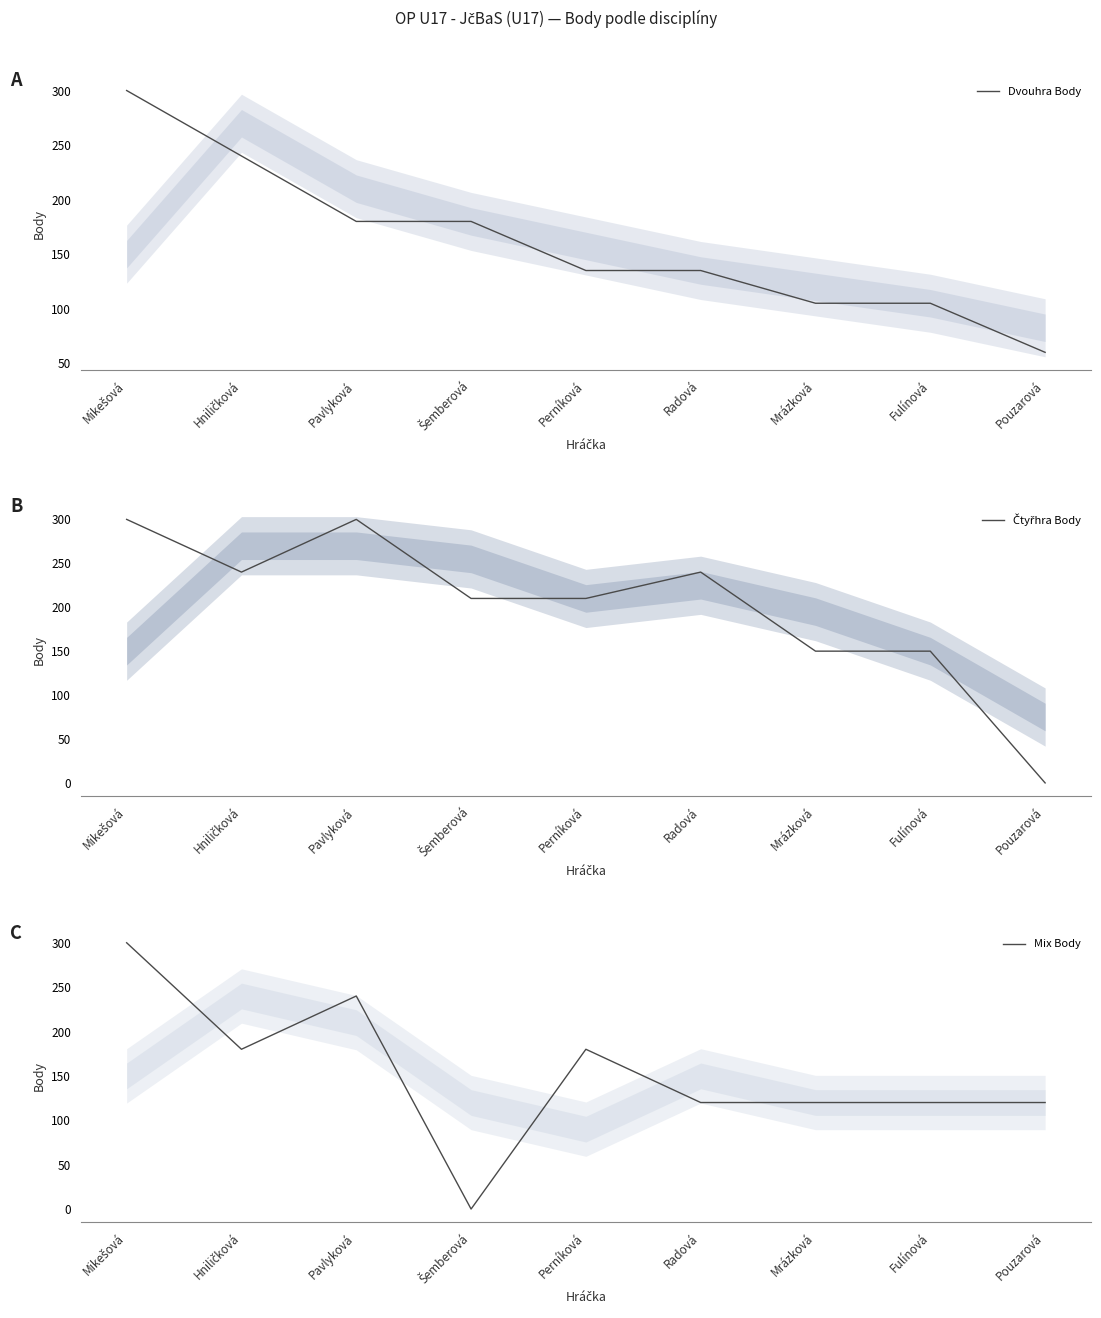

What is the label of the 5th point from the right?

Perníková